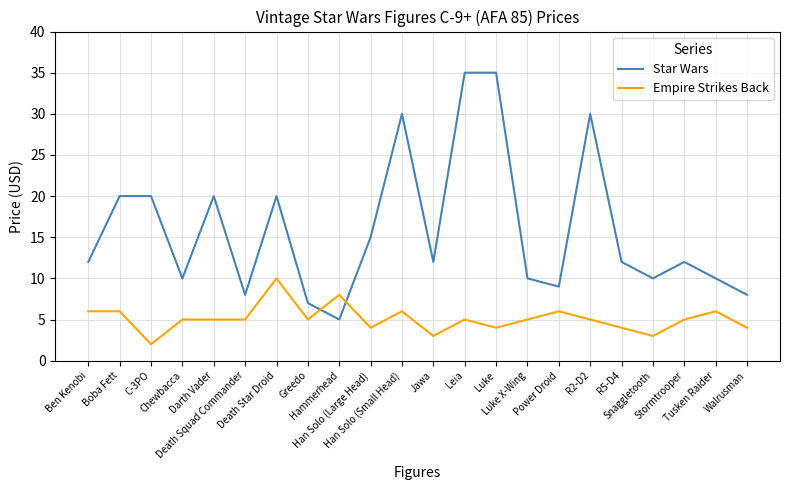

The value of Star Wars at Greedo is 11. True or false?

False